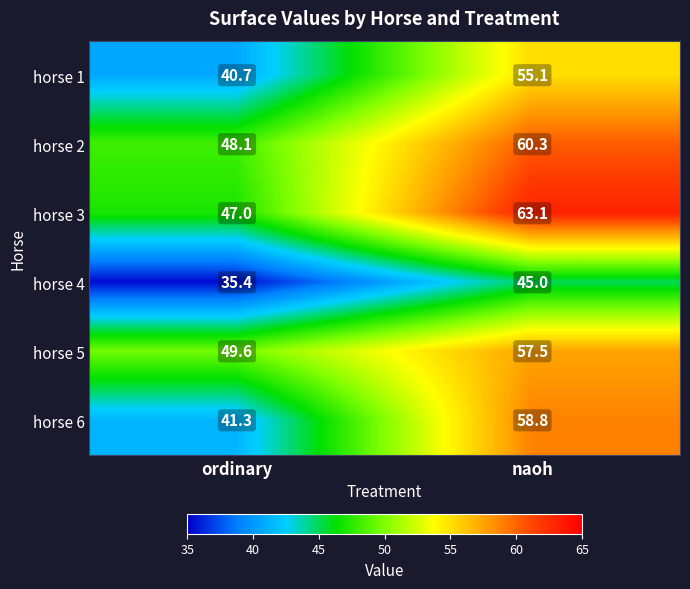

At which category is the sum across all series the highest?

naoh